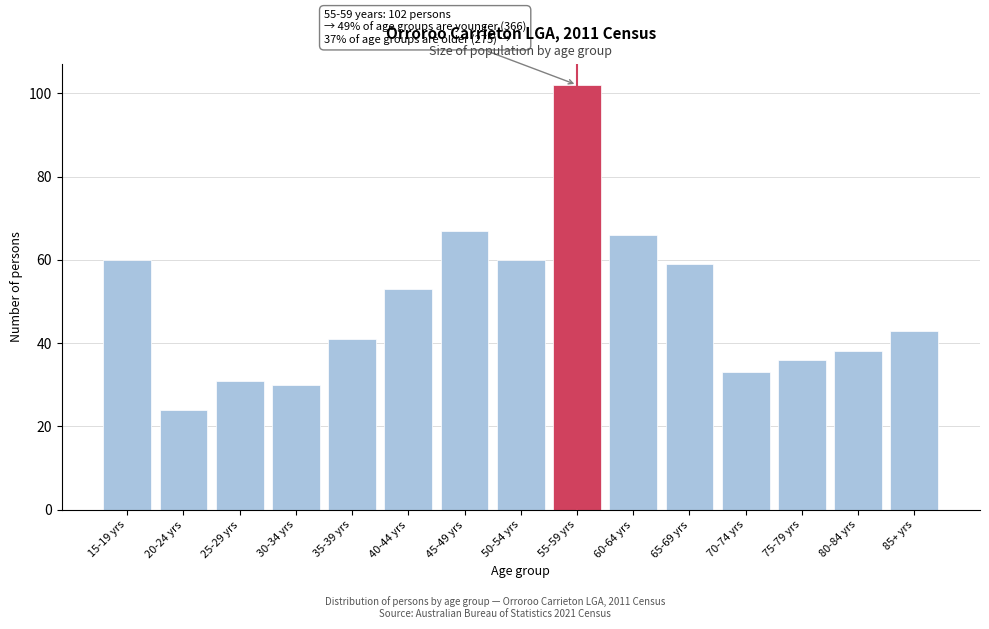

Reading right to left, list all the values displayed in this chart.

85+ yrs=43	80-84 yrs=38	75-79 yrs=36	70-74 yrs=33	65-69 yrs=59	60-64 yrs=66	55-59 yrs=102	50-54 yrs=60	45-49 yrs=67	40-44 yrs=53	35-39 yrs=41	30-34 yrs=30	25-29 yrs=31	20-24 yrs=24	15-19 yrs=60